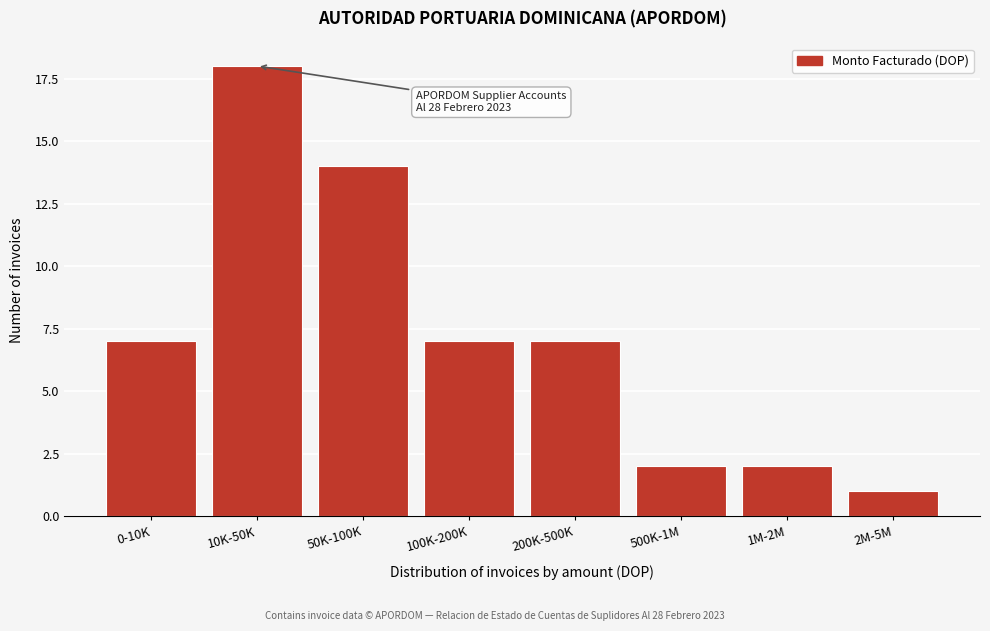

Reading left to right, transcribe all the data shown in this chart.

7	18	14	7	7	2	2	1